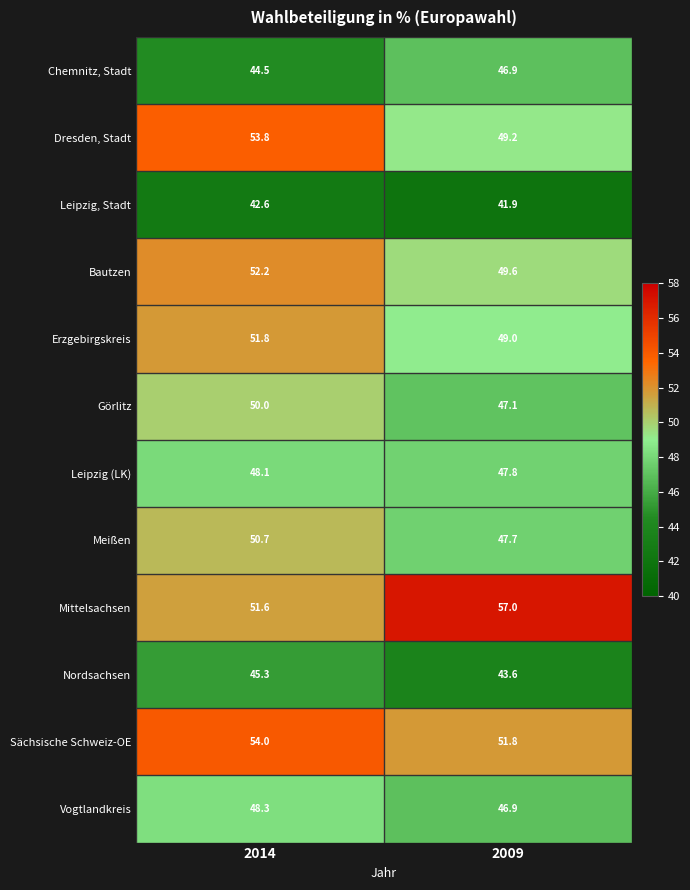

What is the approximate value of Sächsische Schweiz-OE at 2009?

51.8